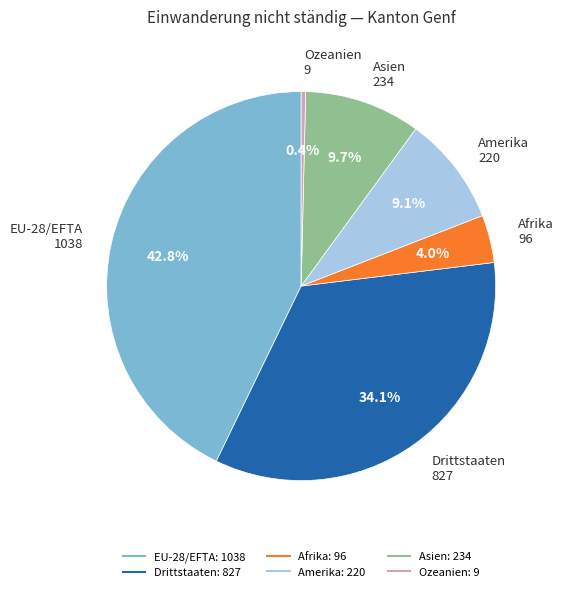

Does Asien account for over 50% of the chart?

No